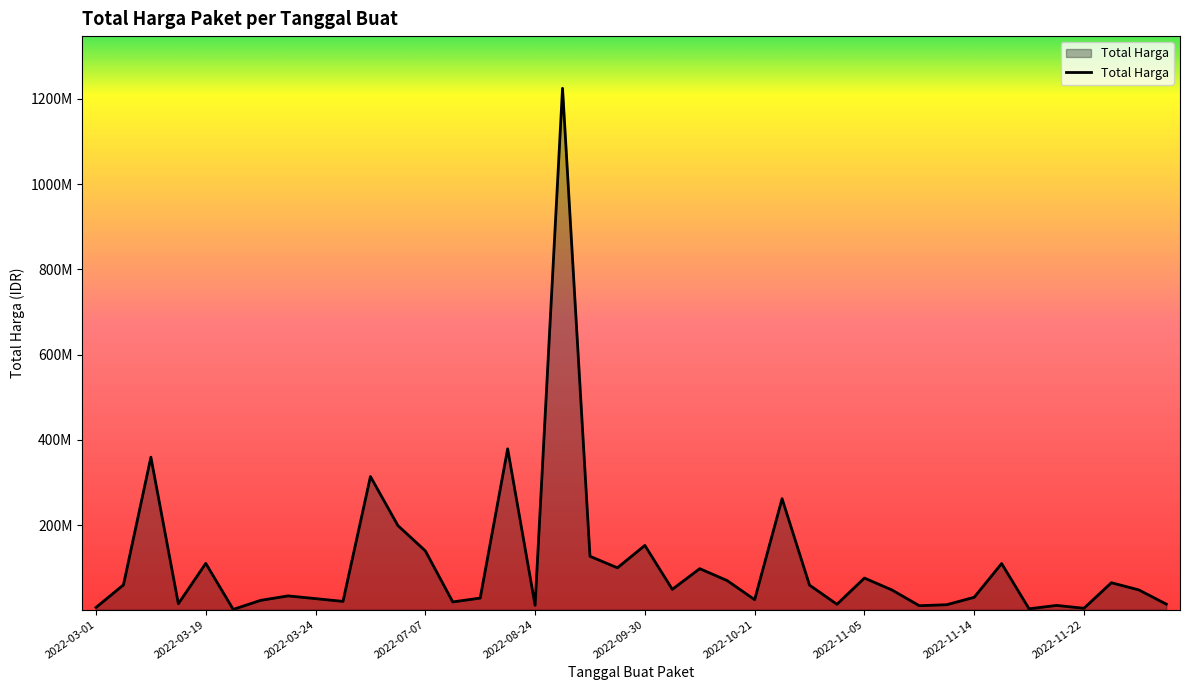

True or false: there are more than 0 points higher than both neighbors.

True